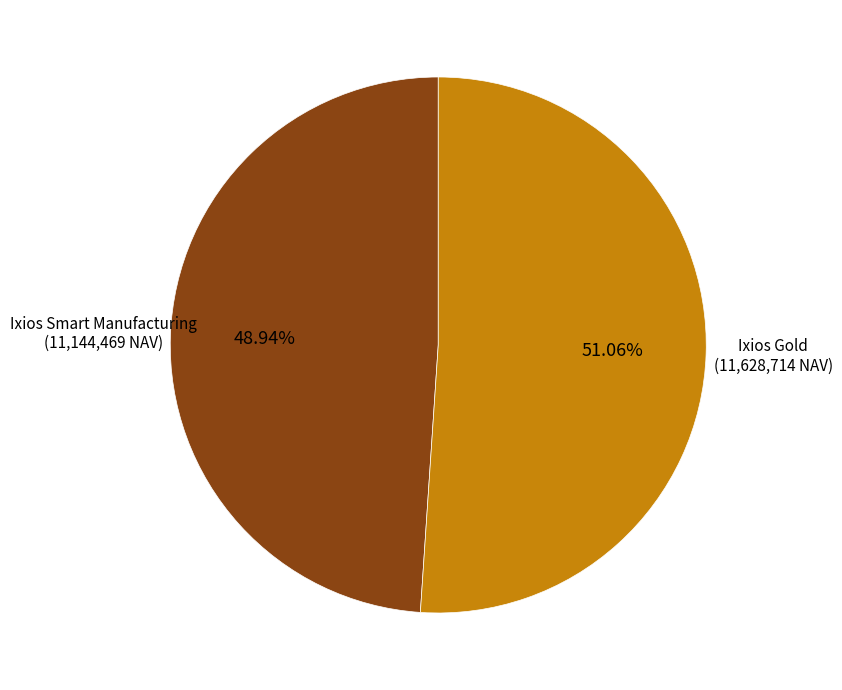

Rank the categories by value from lowest to highest.

Ixios Smart Manufacturing, Ixios Gold